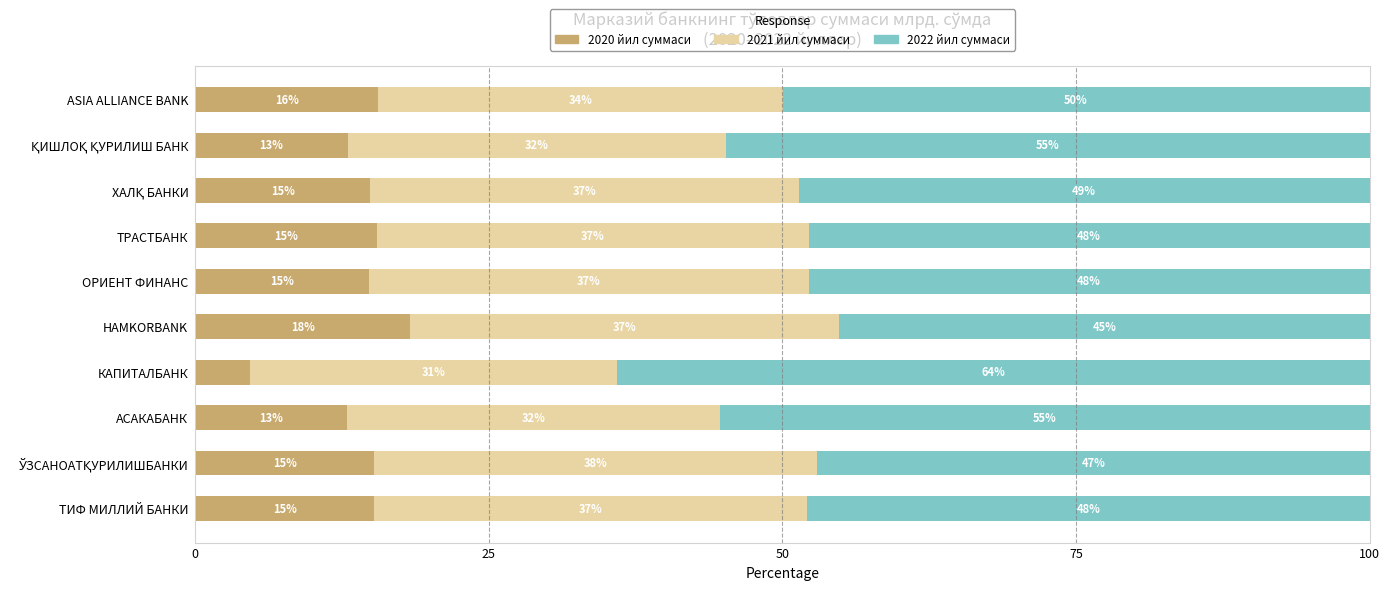

What is the sum of all 2020 йил суммаси values?

140.1